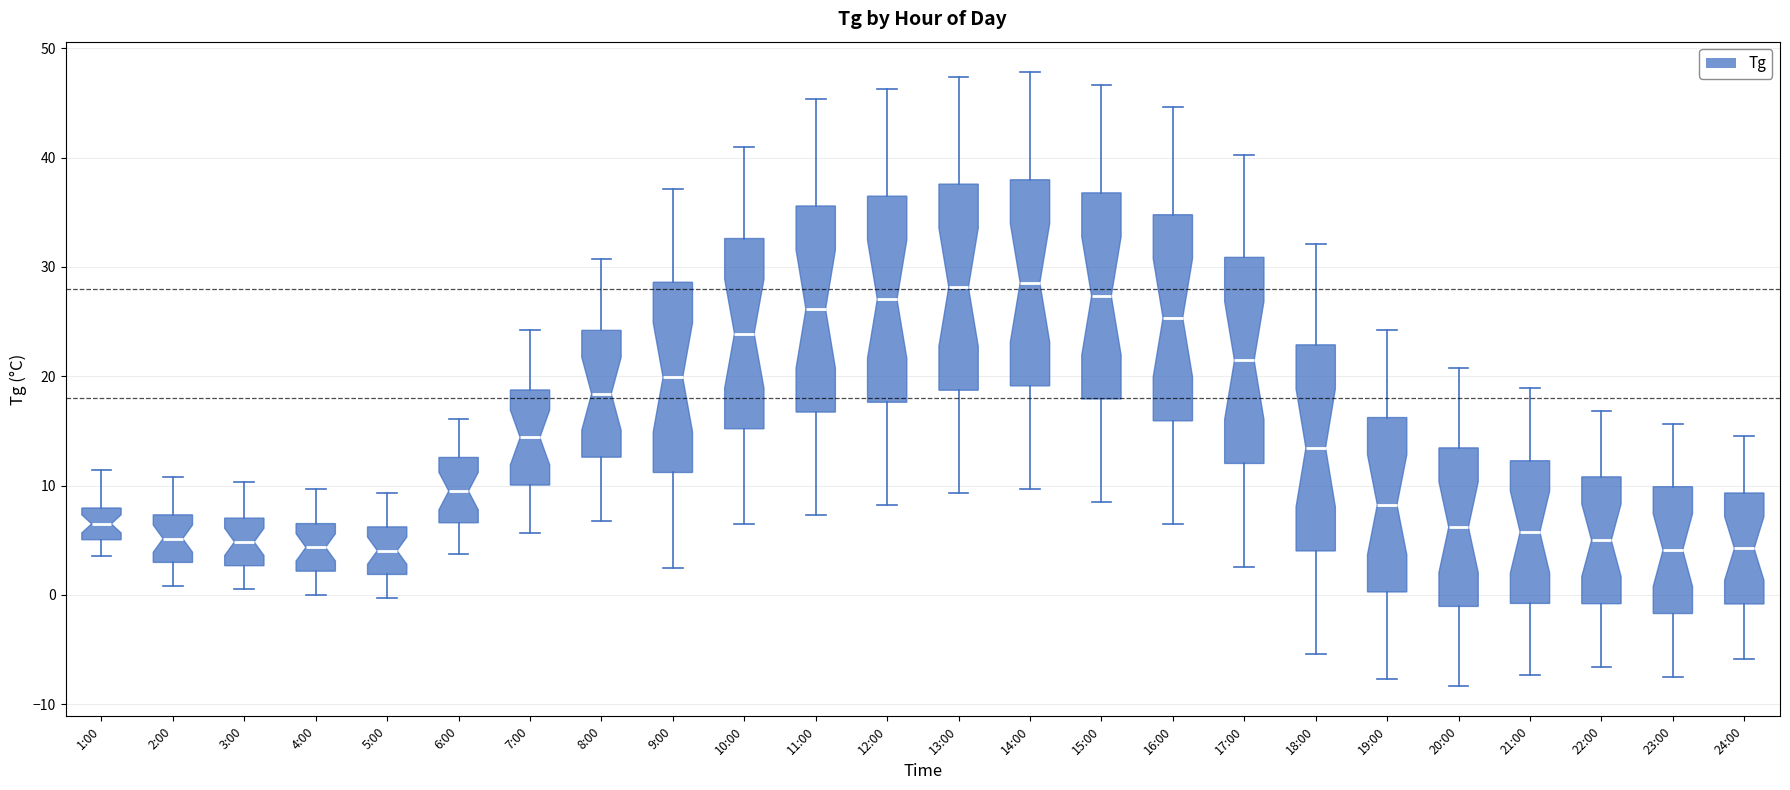

Reading left to right, read every box against the y-axis: the position of its median line, the range the box covers, and the ends of its whiskers. The values are not printed on the chart, so give them approximately, as read against the axis.

1:00: median 7, box 5 to 8, whiskers 4 to 11
2:00: median 5, box 3 to 7, whiskers 1 to 11
3:00: median 5, box 3 to 7, whiskers 1 to 10
4:00: median 4, box 2 to 7, whiskers 0 to 10
5:00: median 4, box 2 to 6, whiskers 0 to 9
6:00: median 10, box 7 to 13, whiskers 4 to 16
7:00: median 14, box 10 to 19, whiskers 6 to 24
8:00: median 18, box 13 to 24, whiskers 7 to 31
9:00: median 20, box 11 to 29, whiskers 3 to 37
10:00: median 24, box 15 to 33, whiskers 7 to 41
11:00: median 26, box 17 to 36, whiskers 7 to 45
12:00: median 27, box 18 to 36, whiskers 8 to 46
13:00: median 28, box 19 to 38, whiskers 9 to 47
14:00: median 29, box 19 to 38, whiskers 10 to 48
15:00: median 27, box 18 to 37, whiskers 9 to 47
16:00: median 25, box 16 to 35, whiskers 7 to 45
17:00: median 21, box 12 to 31, whiskers 3 to 40
18:00: median 13, box 4 to 23, whiskers -5 to 32
19:00: median 8, box 0 to 16, whiskers -8 to 24
20:00: median 6, box -1 to 13, whiskers -8 to 21
21:00: median 6, box -1 to 12, whiskers -7 to 19
22:00: median 5, box -1 to 11, whiskers -7 to 17
23:00: median 4, box -2 to 10, whiskers -7 to 16
24:00: median 4, box -1 to 9, whiskers -6 to 15